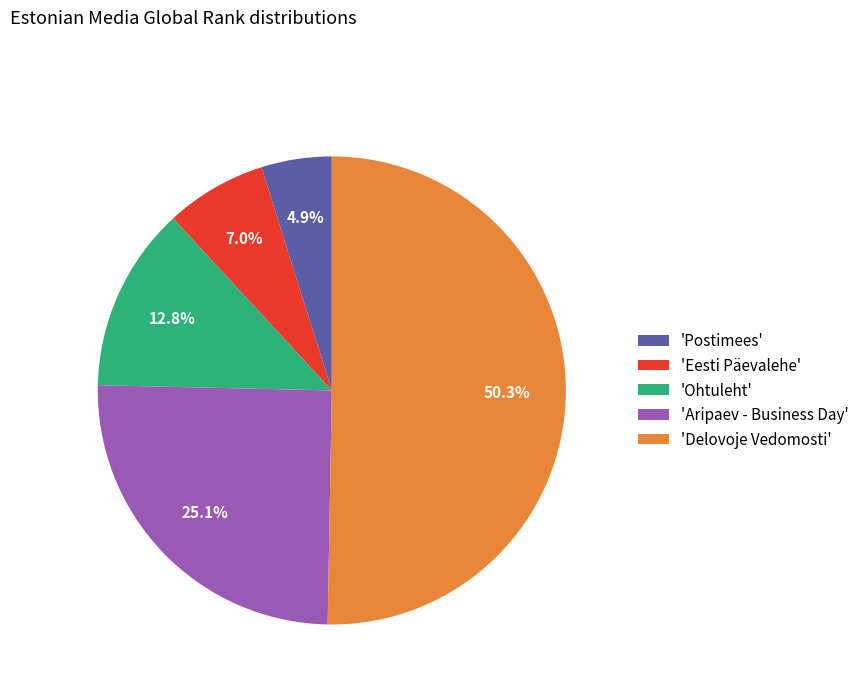

What is the majority slice?

'Delovoje Vedomosti'